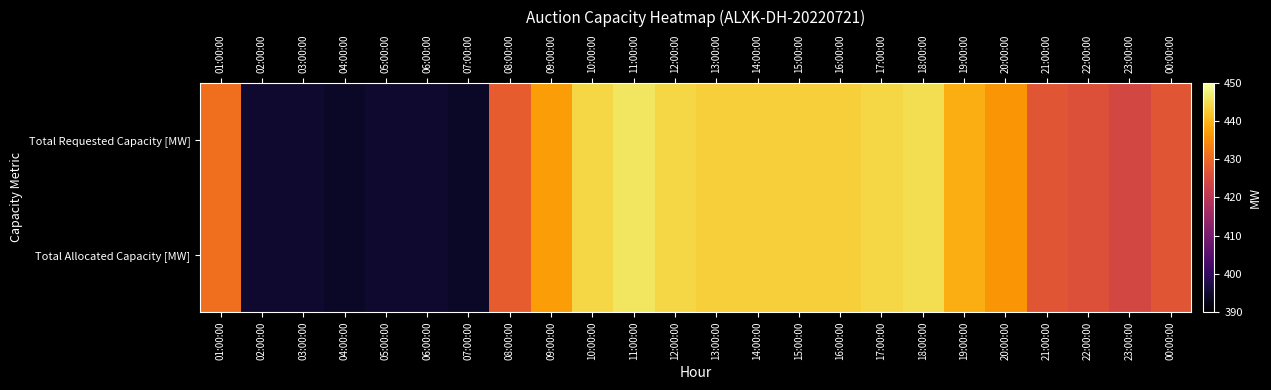

At which category is the sum across all series the highest?

11:00:00